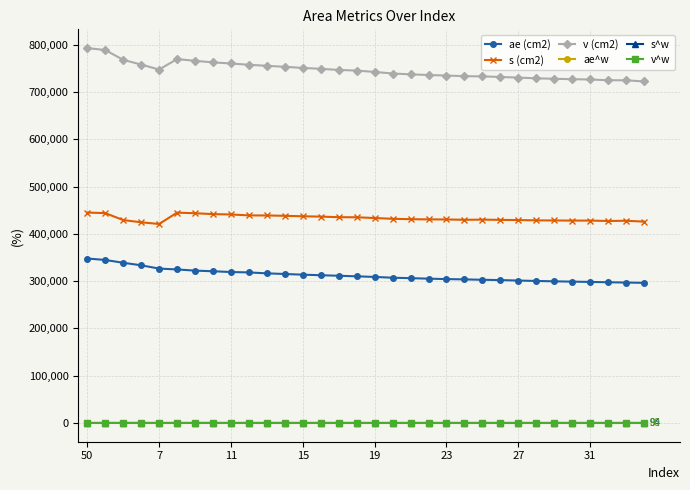

True or false: s (cm2) has more than 0 points higher than both neighbors.

True